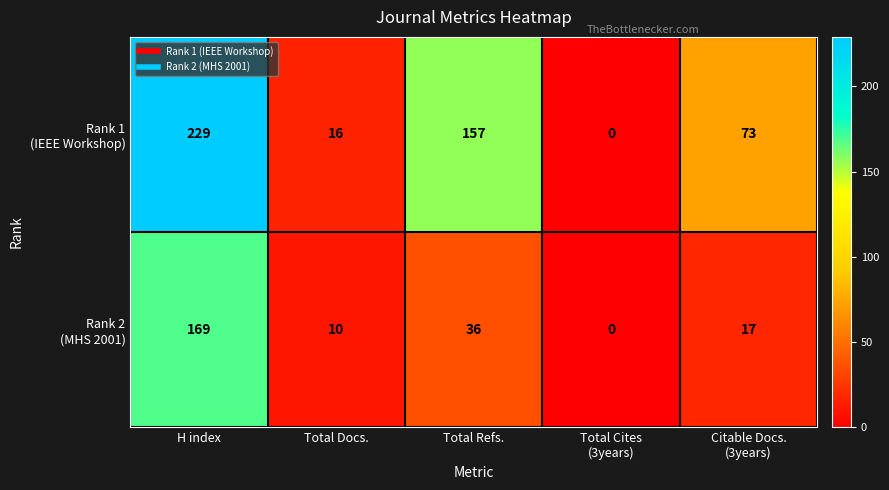

What is the difference between the highest and lowest values at Total Docs.?

6